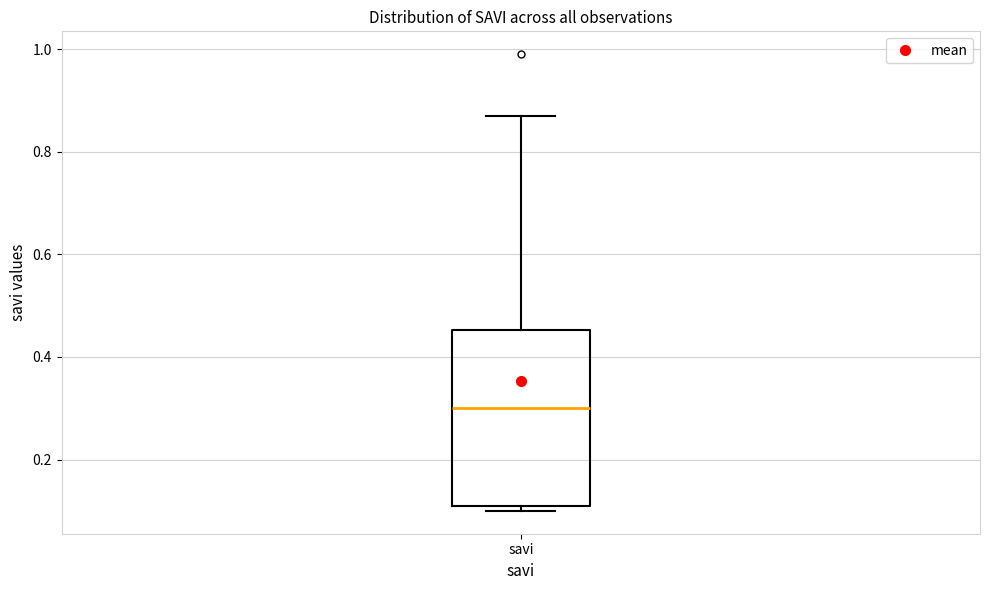

Transcribe this box plot: give where the median line is, the range the box spans, and where the two whiskers end, as read against the y-axis. The values are not printed on the chart, so give them approximately, as read against the axis.

median 0.30, box 0.12 to 0.46, whiskers 0.10 to 0.88